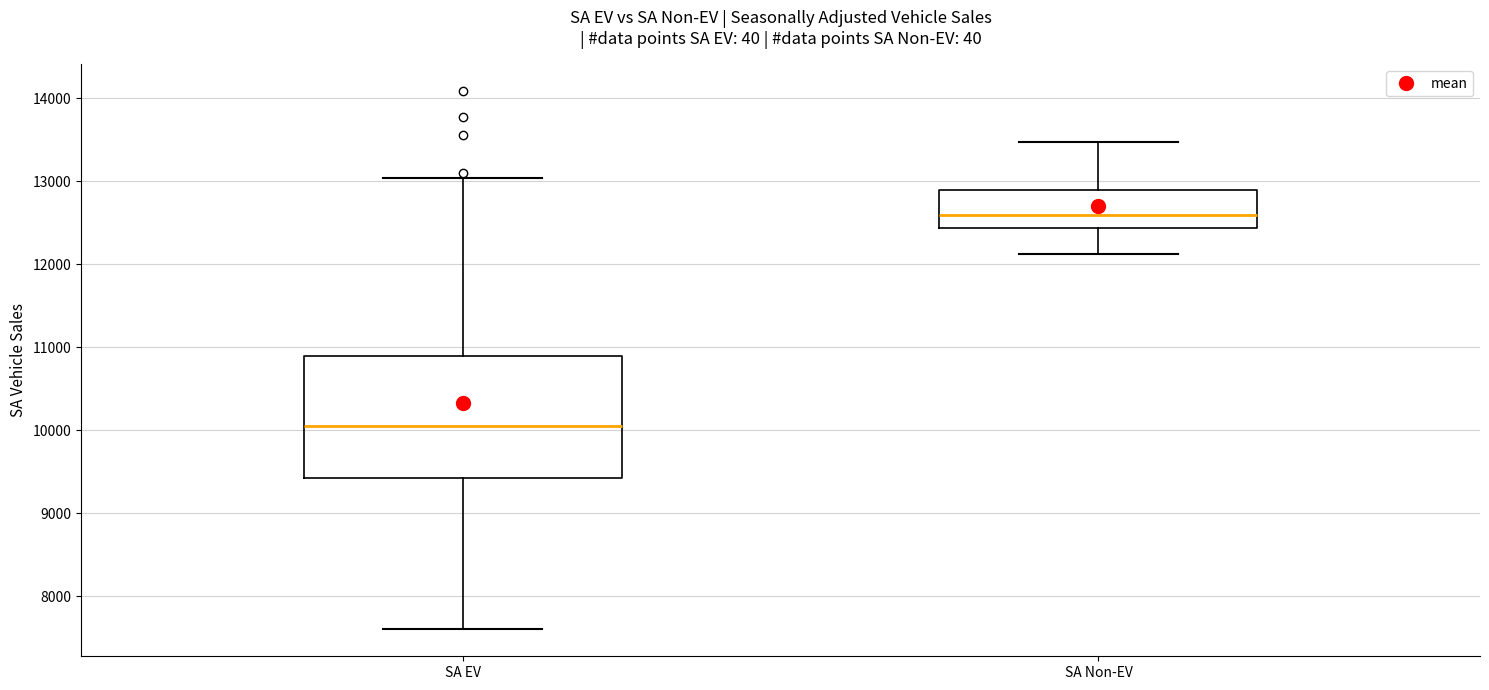

Where is the lower edge of the box for SA Non-EV on the y-axis? The values are not printed on the chart, so give them approximately, as read against the axis.

12400